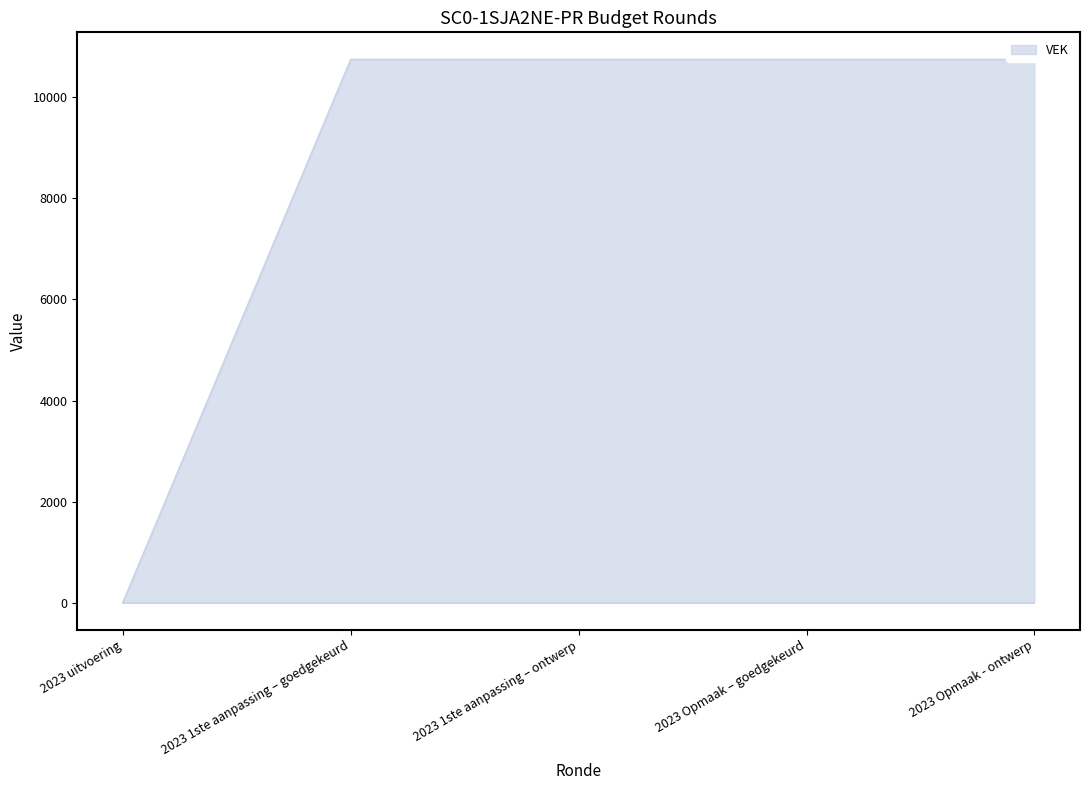

Does the chart have visible grid lines?

No